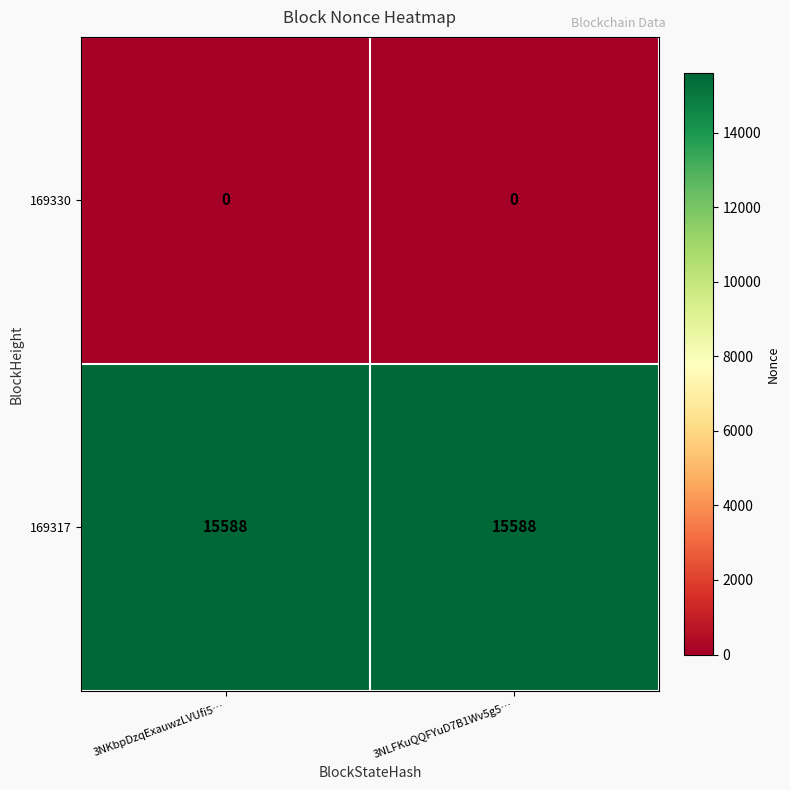

The 169317 series shows 15588 at 3NLFKuQQFYuD7B1Wv5g5…. True or false?

True